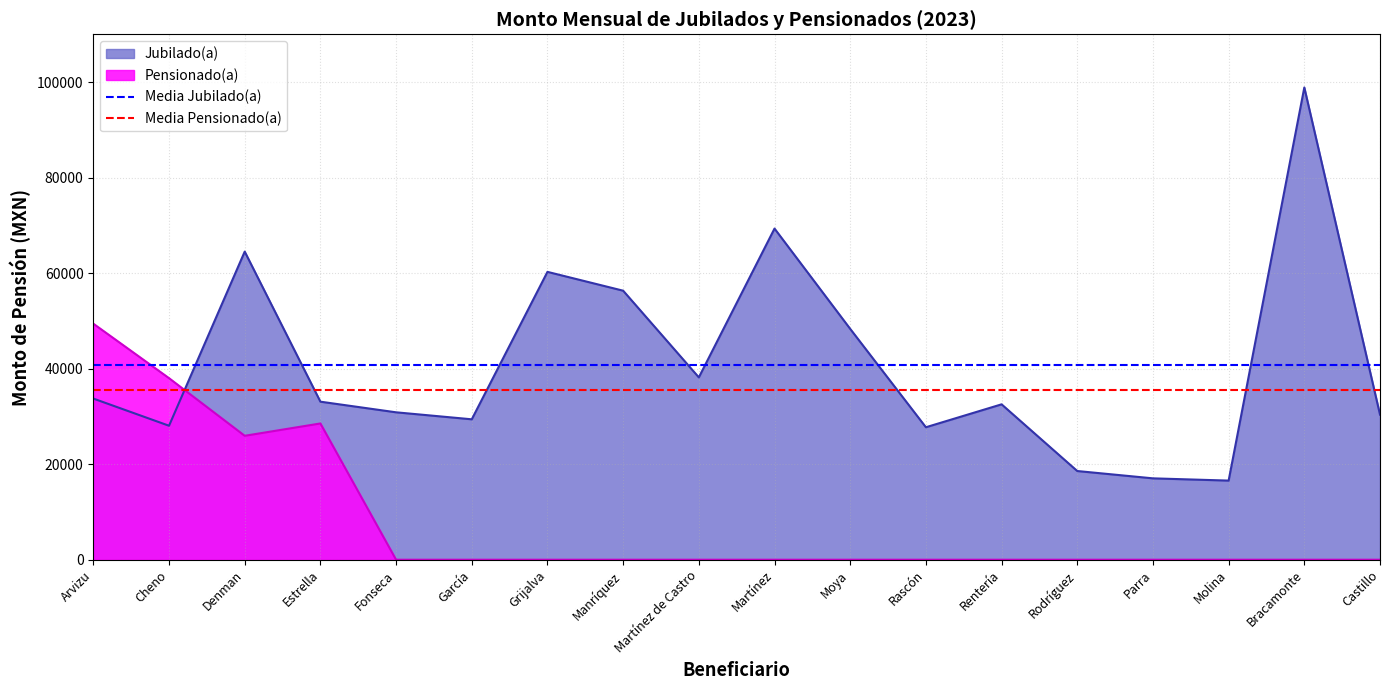

How many series are shown in this chart?

2